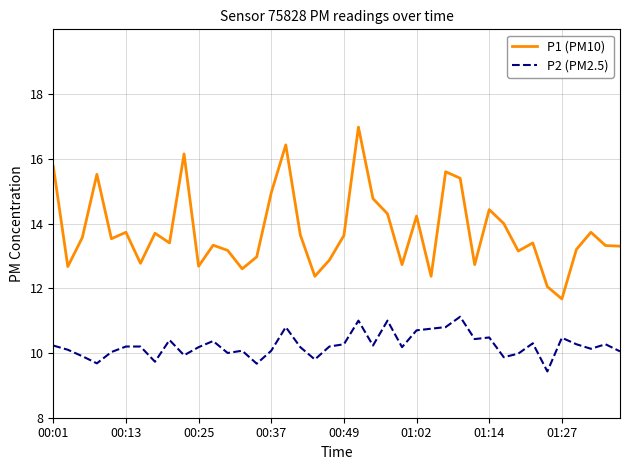

What is the difference between the maximum and minimum values in the P2 (PM2.5) series?

1.7